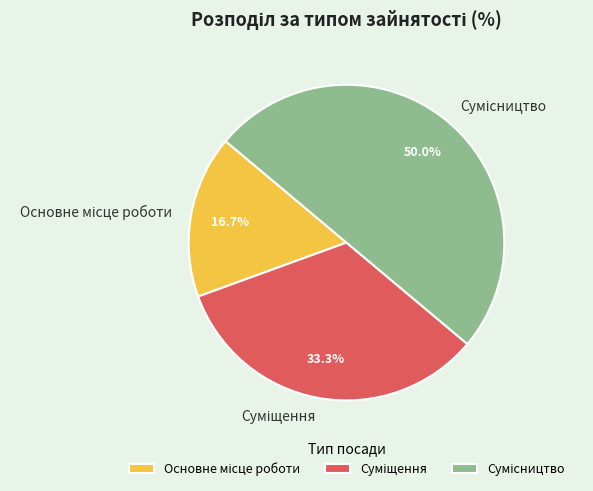

How many segments does this pie chart have?

3